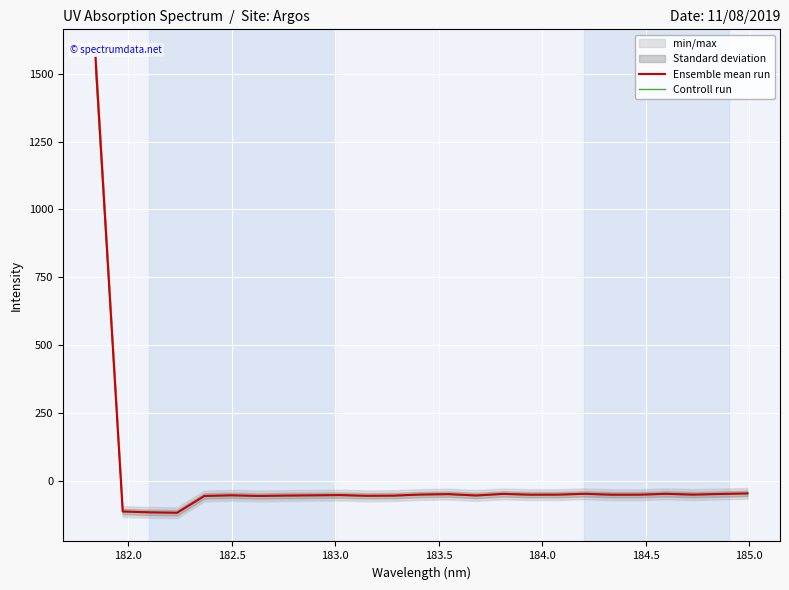

What is the highest value of the Controll run series?

1524.6